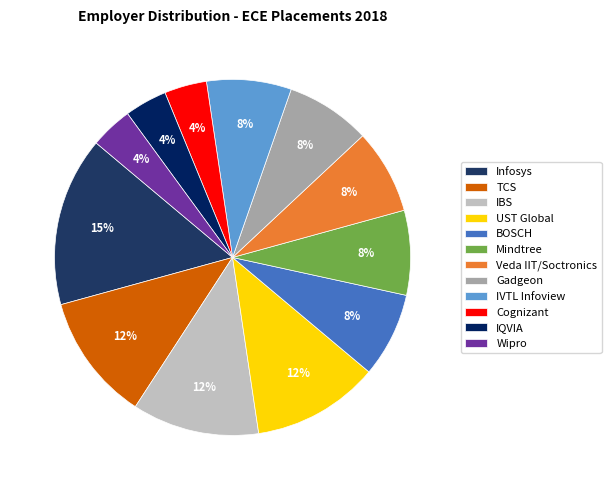

To the nearest percent, what is the difference between the IBS and Gadgeon slice percentages?

4%